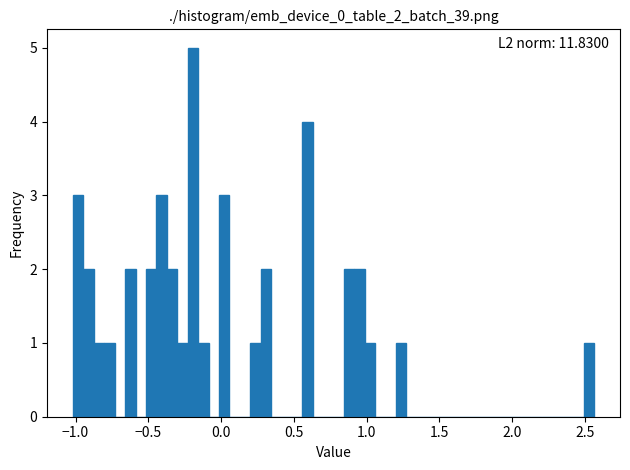

Around what value on the x-axis is the tallest bar? Give the approximate position of its centre, as read against the axis.

-0.20